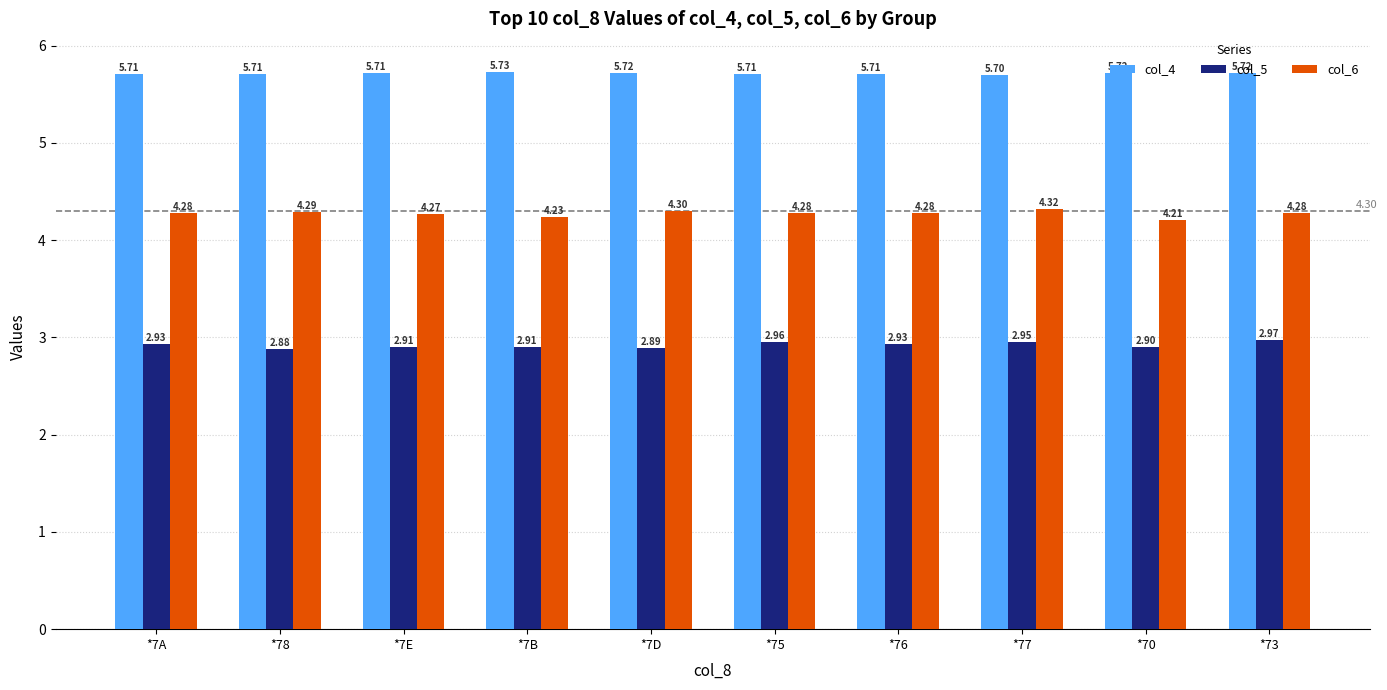

True or false: col_5 has a value of 4.1 at *73.

False